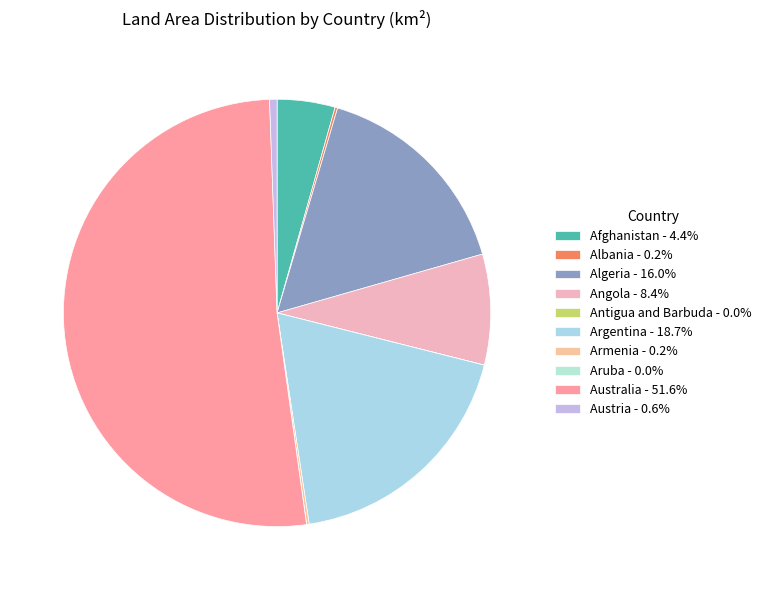

Between Austria and Argentina, which is larger?

Argentina